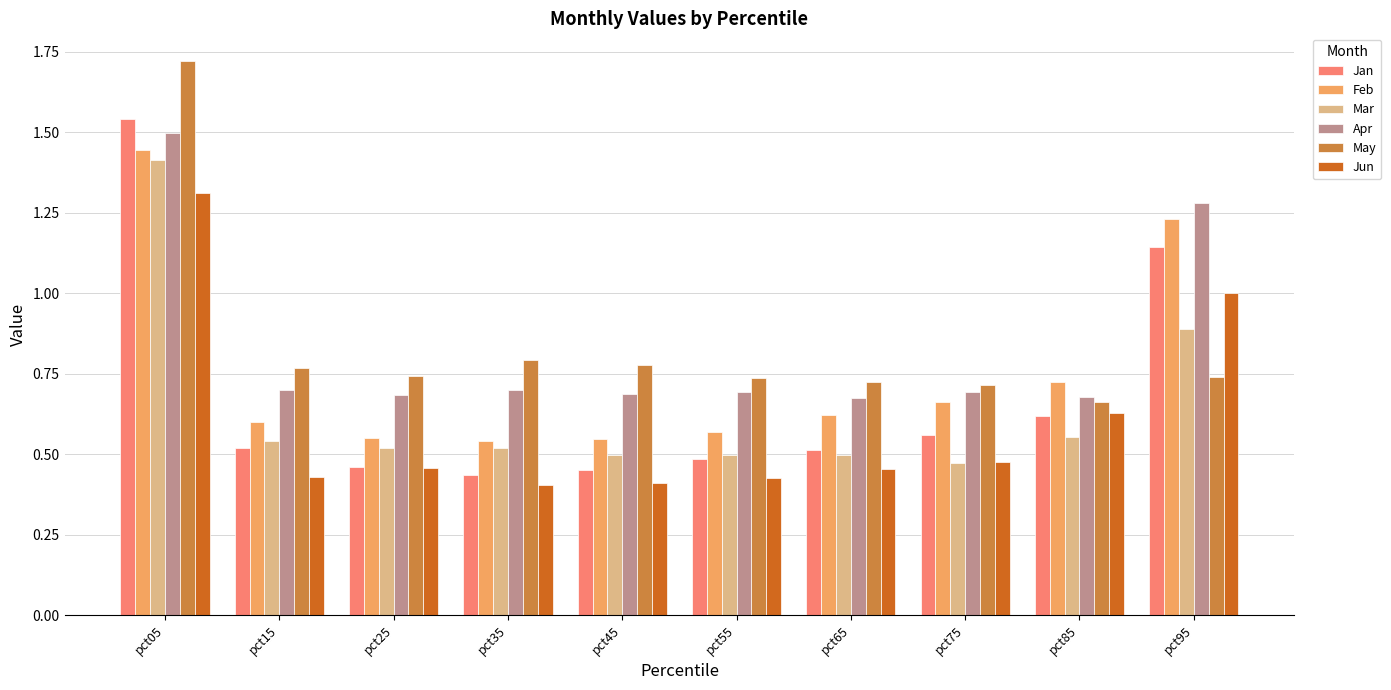

At which label is Mar closest to 0?

pct75